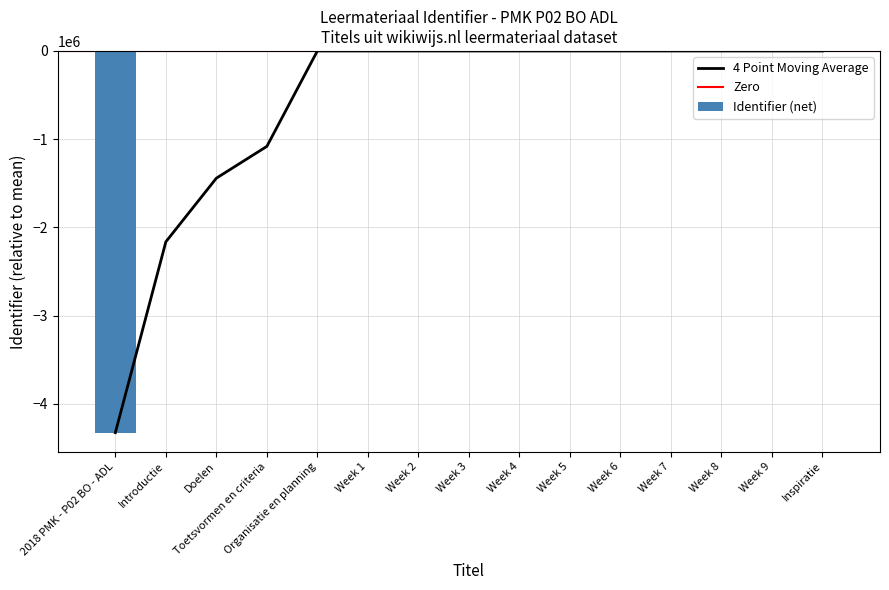

How many positive values are there?

7